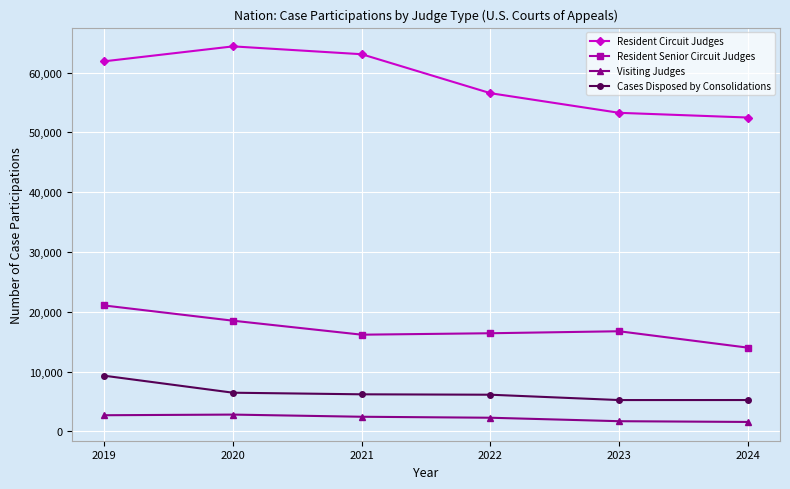

What is the value of the Resident Senior Circuit Judges point at the 5th from the left?

16745